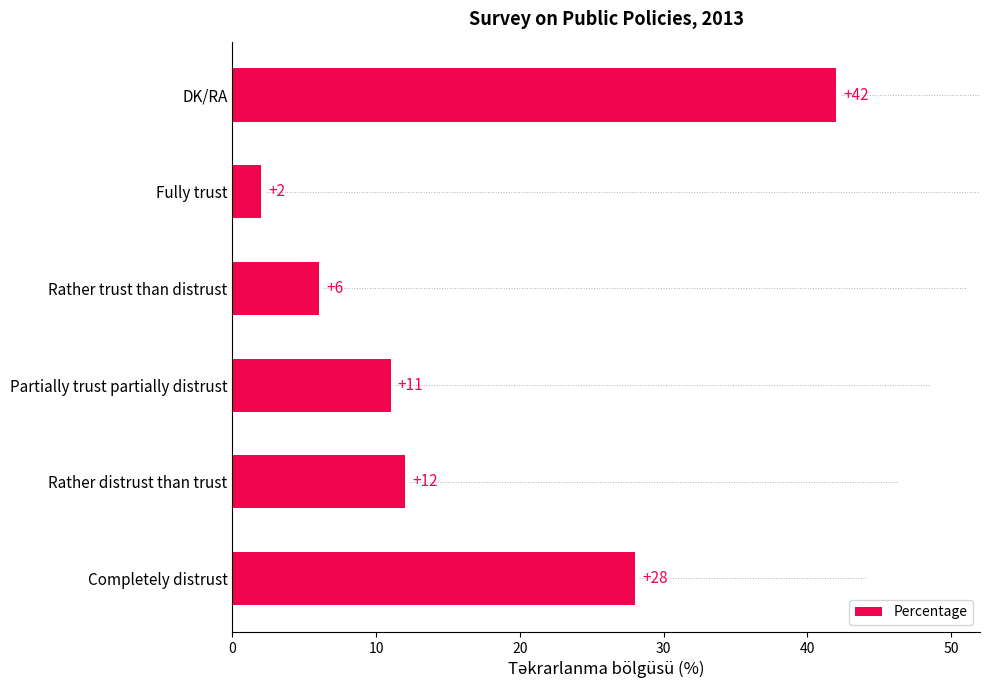

What is the minimum value shown in the chart?

2